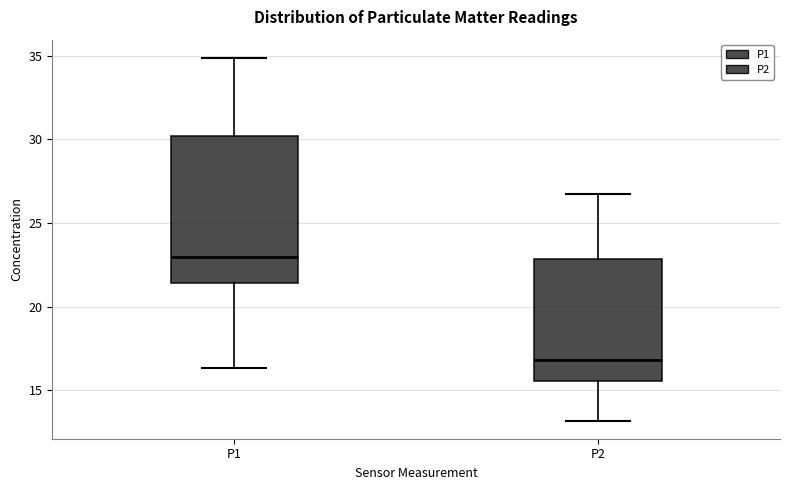

Where is the lower edge of the box for P2 on the y-axis? The values are not printed on the chart, so give them approximately, as read against the axis.

15.5